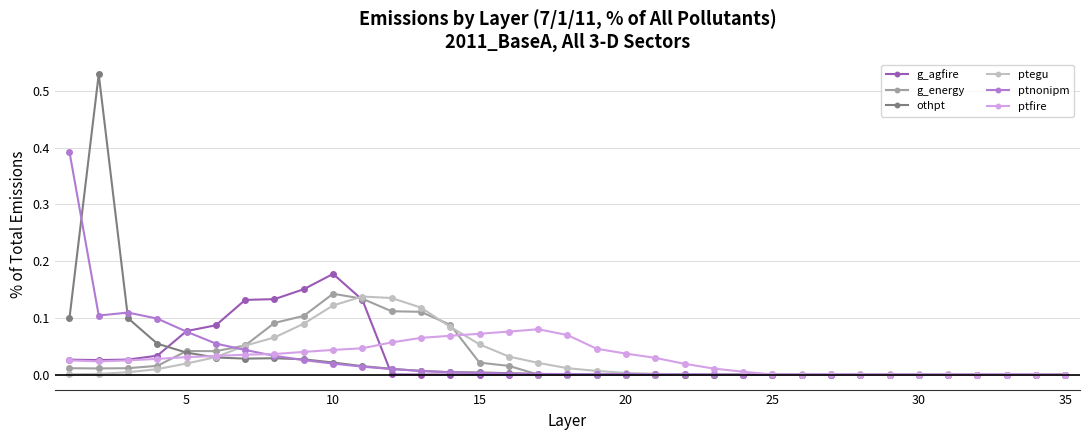

True or false: ptegu has more than 1 interior local peaks.

True